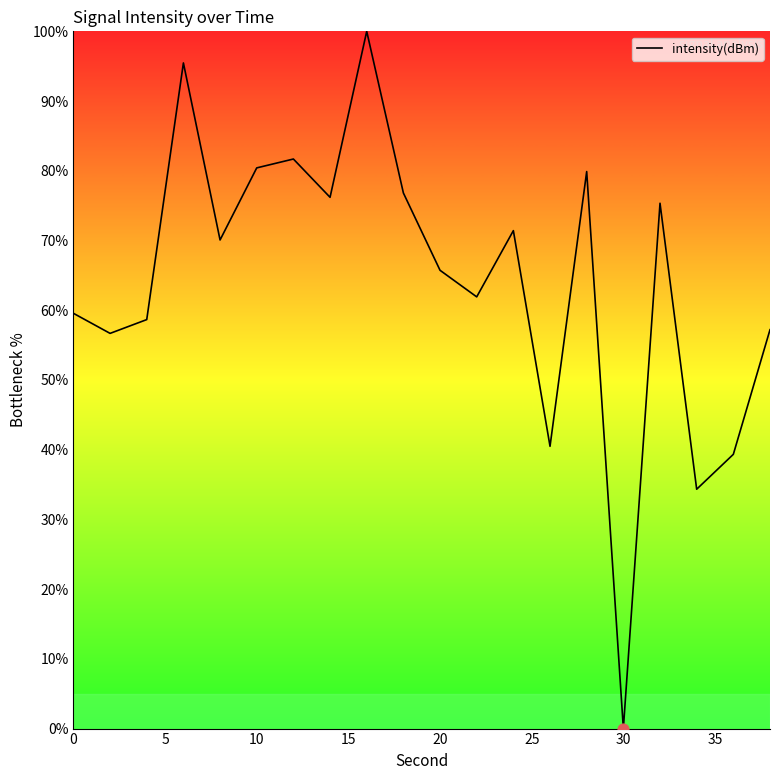

What is the maximum value shown in the chart?

100.0